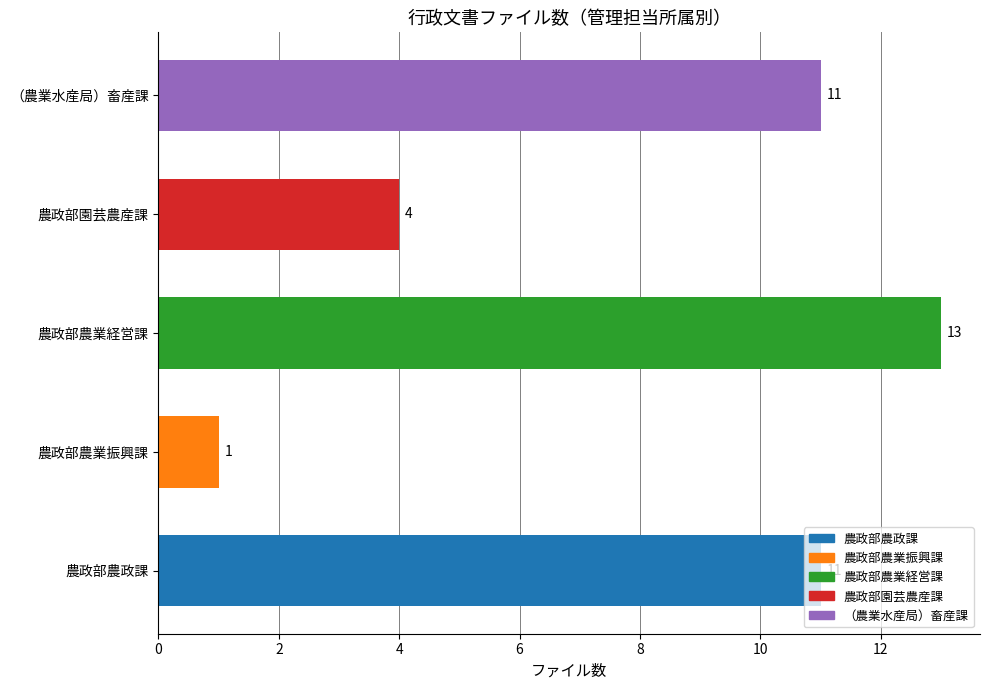

What is the greatest value displayed?

13